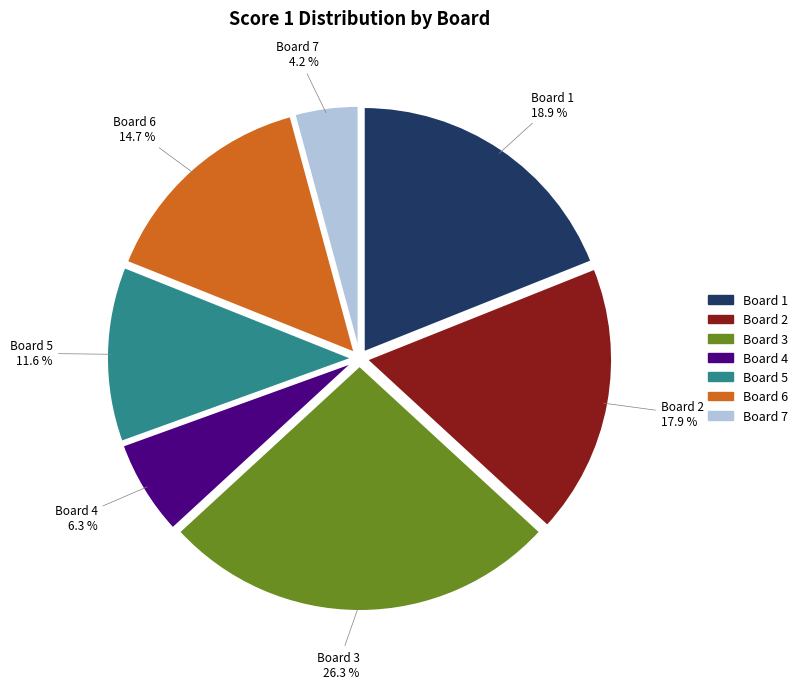

Is there a majority slice in this chart?

No